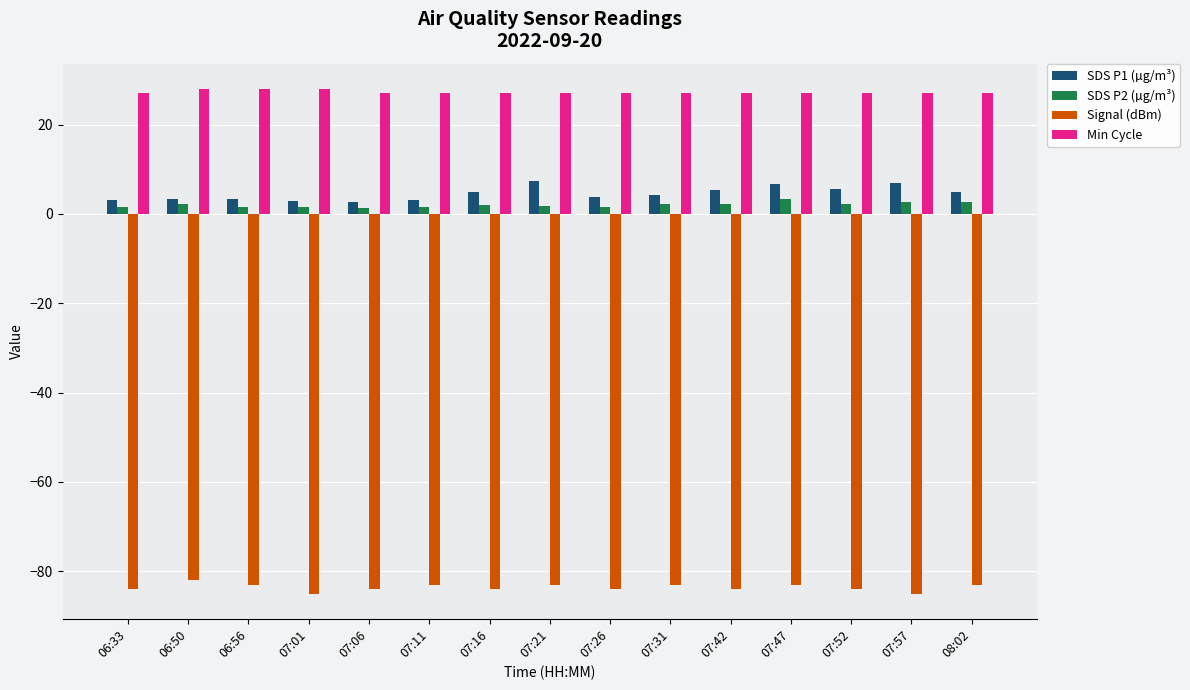

At 08:02, list the series in order from smallest to largest.

Signal (dBm), SDS P2 (µg/m³), SDS P1 (µg/m³), Min Cycle